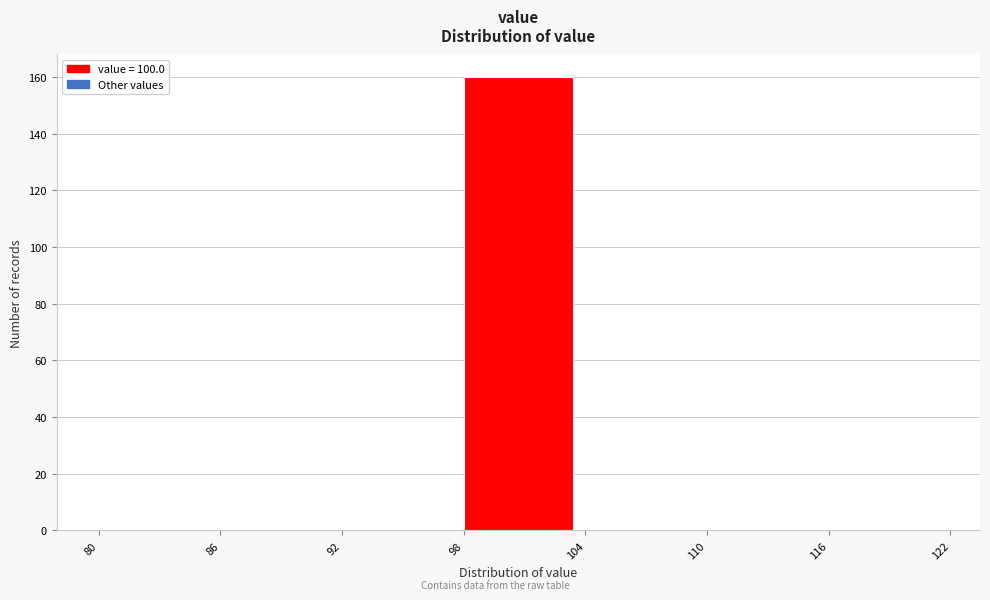

Which range on the x-axis has the tallest bar?

98 to 104